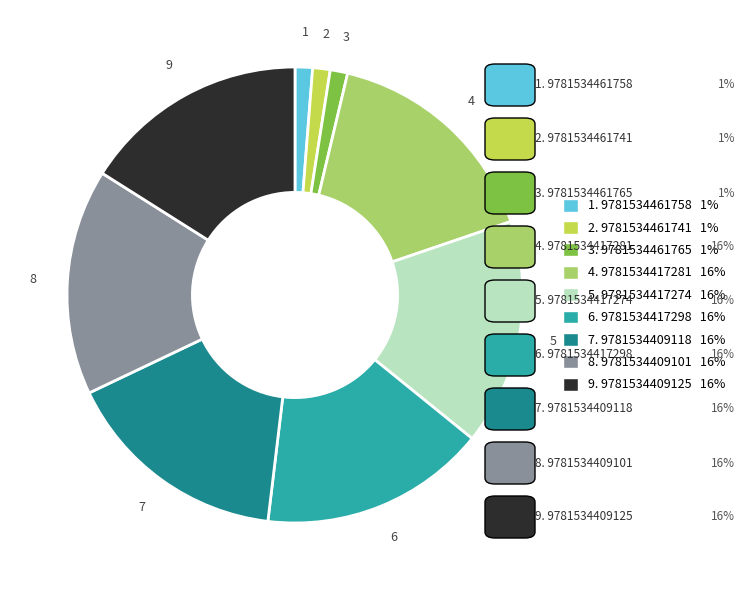

Is there any slice that represents more than half of the pie?

No